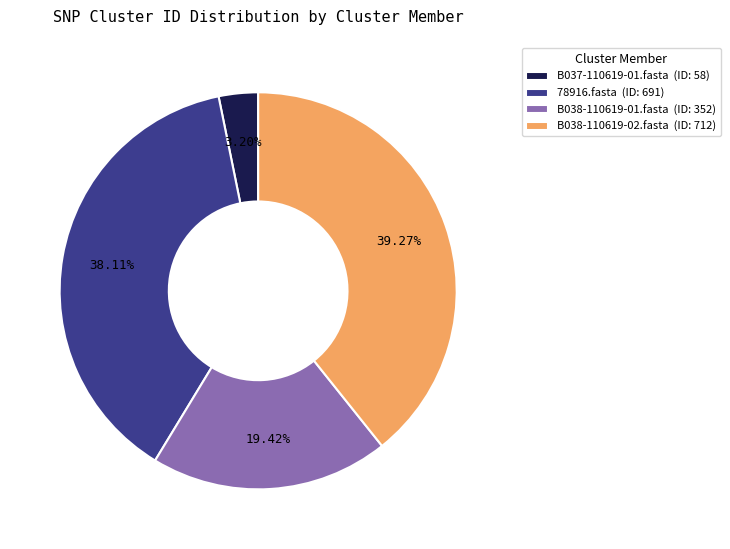

To the nearest percent, what percentage of the pie is B038-110619-01.fasta?

19%